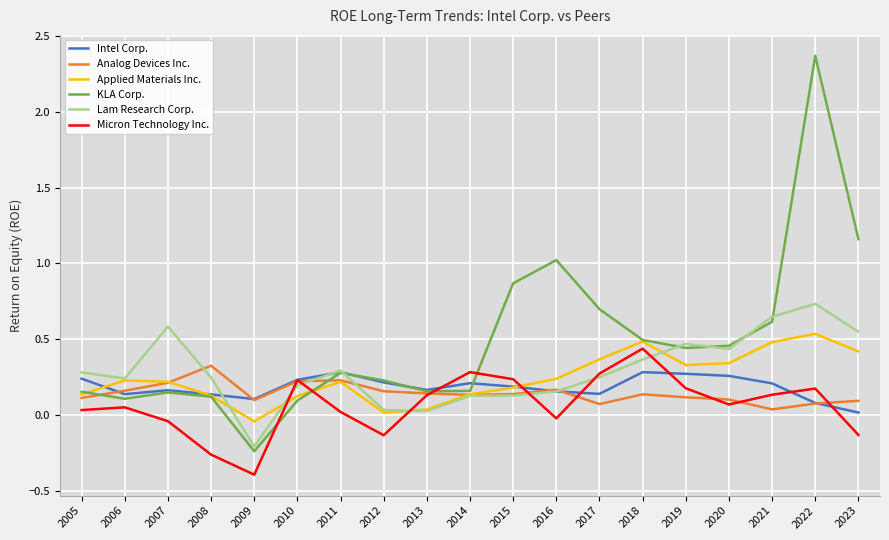

Count the number of data series in this chart.

6